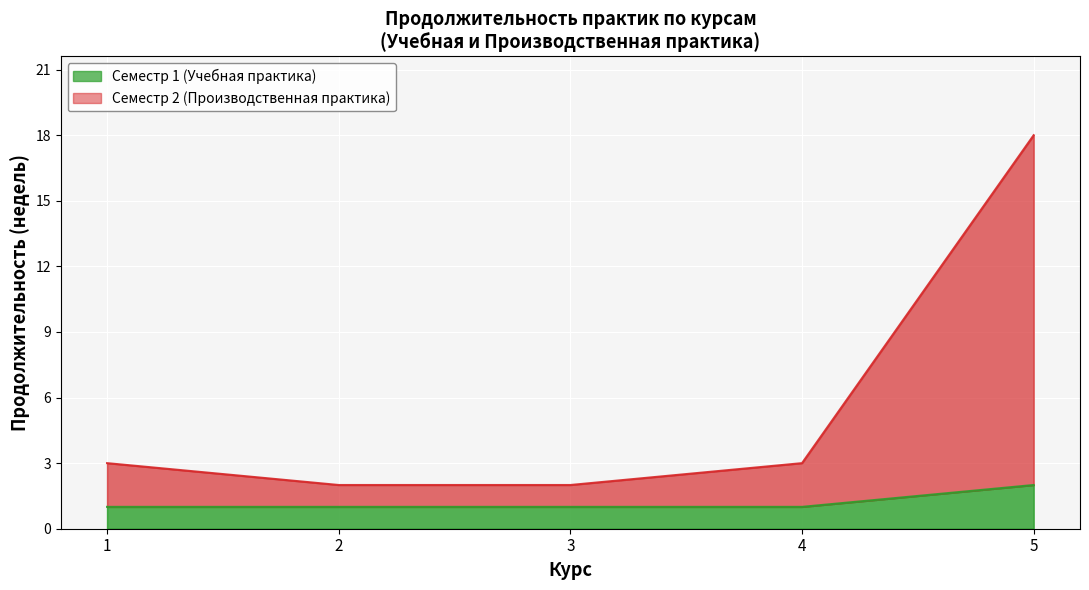

At which category does Сем. курса reach its first local valley?

2